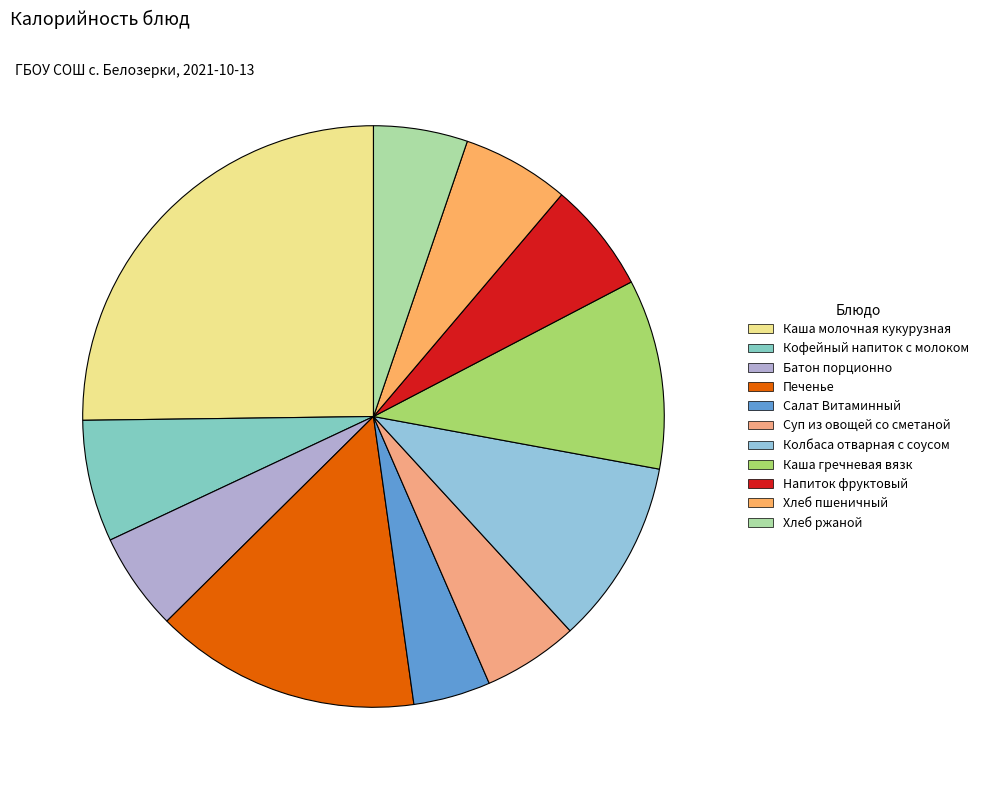

What is the largest slice in the pie chart?

Каша молочная кукурузная